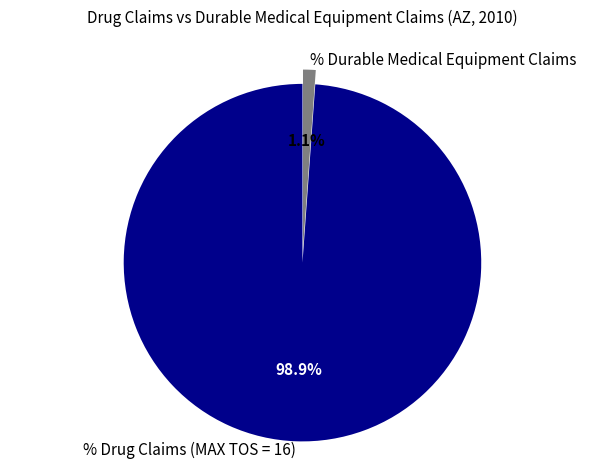

To the nearest percent, what is the combined percentage of % Durable Medical Equipment Claims and % Drug Claims (MAX TOS = 16)?

100%